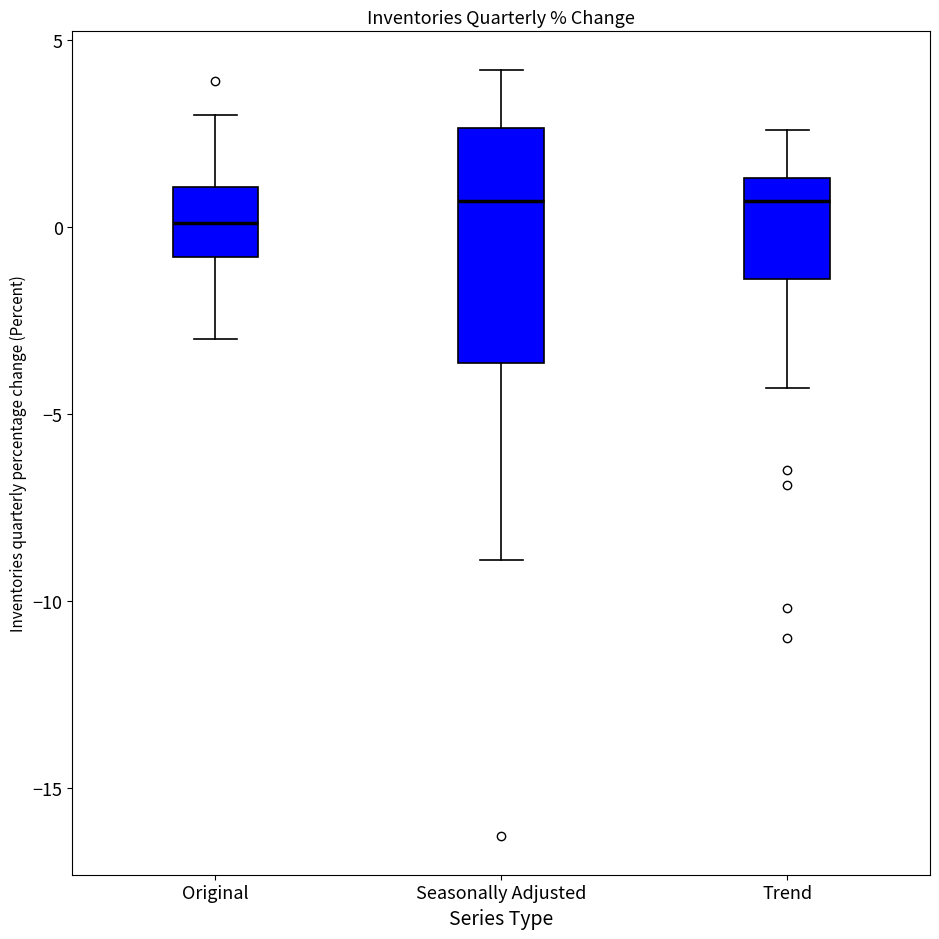

Which box's median line is the lowest?

Original